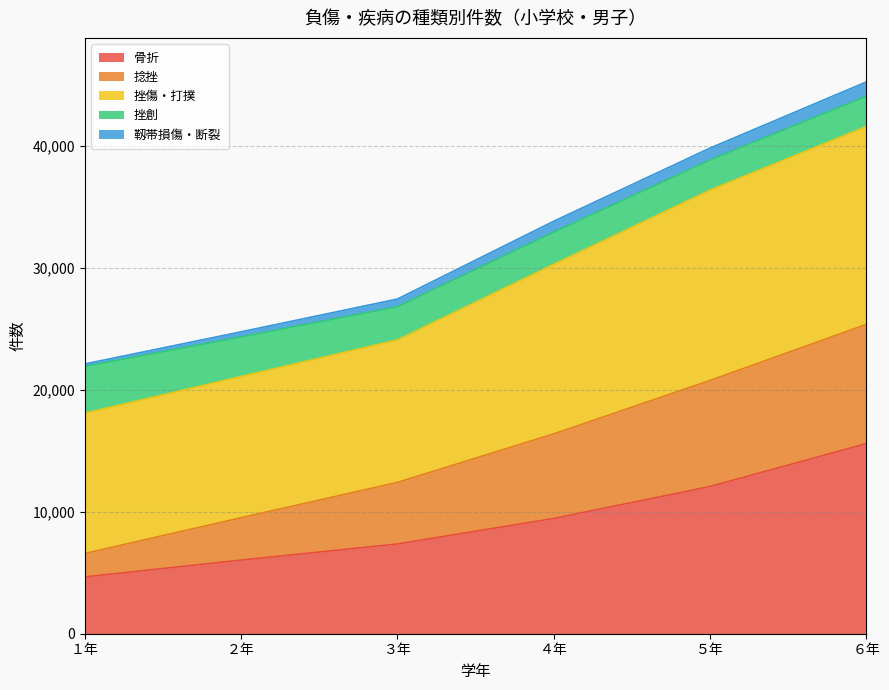

What is the highest value of the 骨折 series?

15571